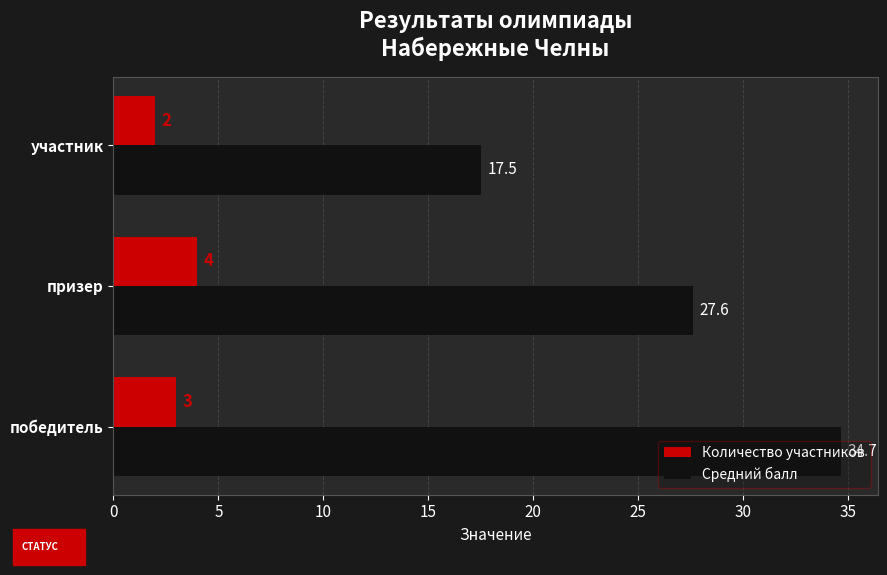

The Средний балл series shows 27.6 at участник. True or false?

False